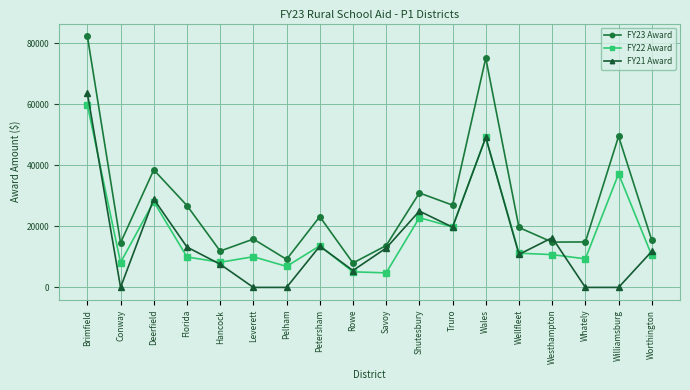

Is the value of FY23 Award at Shutesbury greater than the value of FY21 Award at Deerfield?

Yes